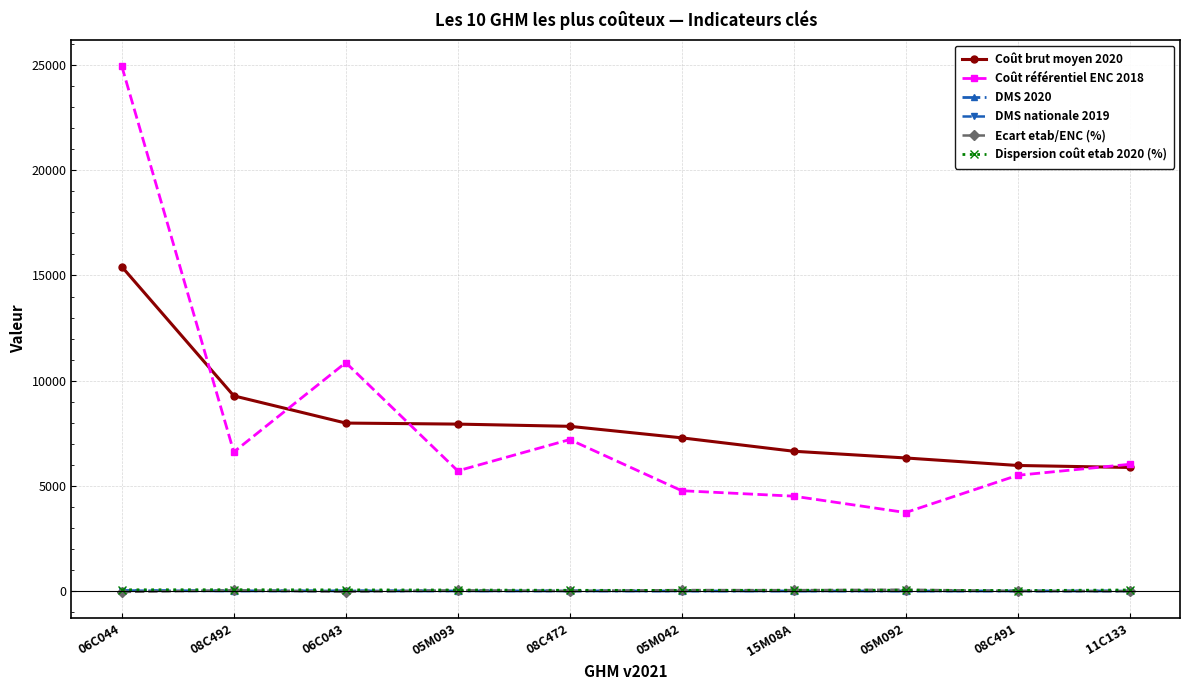

The Dispersion coût etab 2020 (%) series shows 36.2 at 05M042. True or false?

True